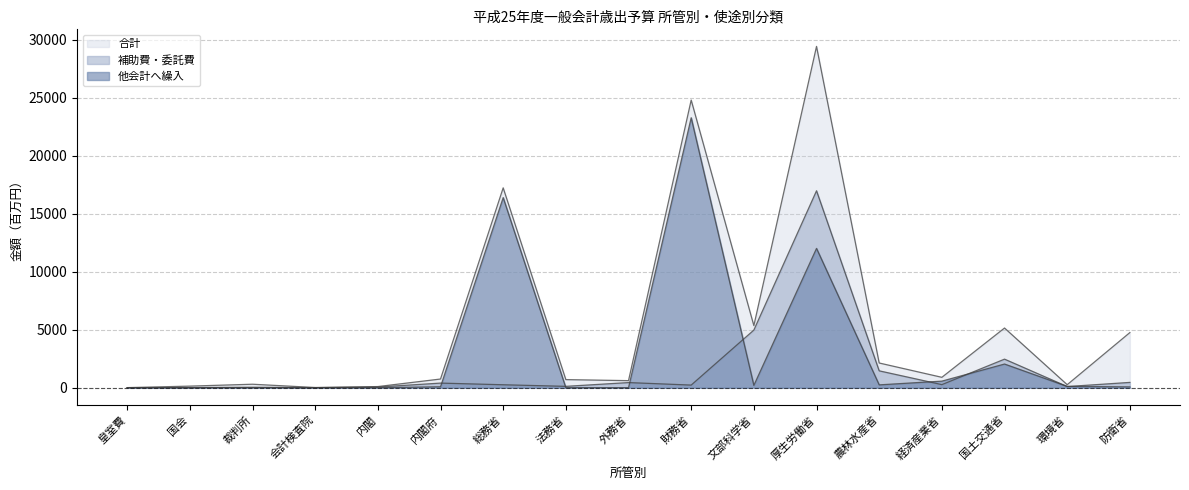

List the labels in order of 他会計へ繰入 value, smallest first.

皇室費, 裁判所, 会計検査院, 内閣, 法務省, 外務省, 国会, 防衛省, 内閣府, 環境省, 文部科学省, 農林水産省, 経済産業省, 国土交通省, 厚生労働省, 総務省, 財務省